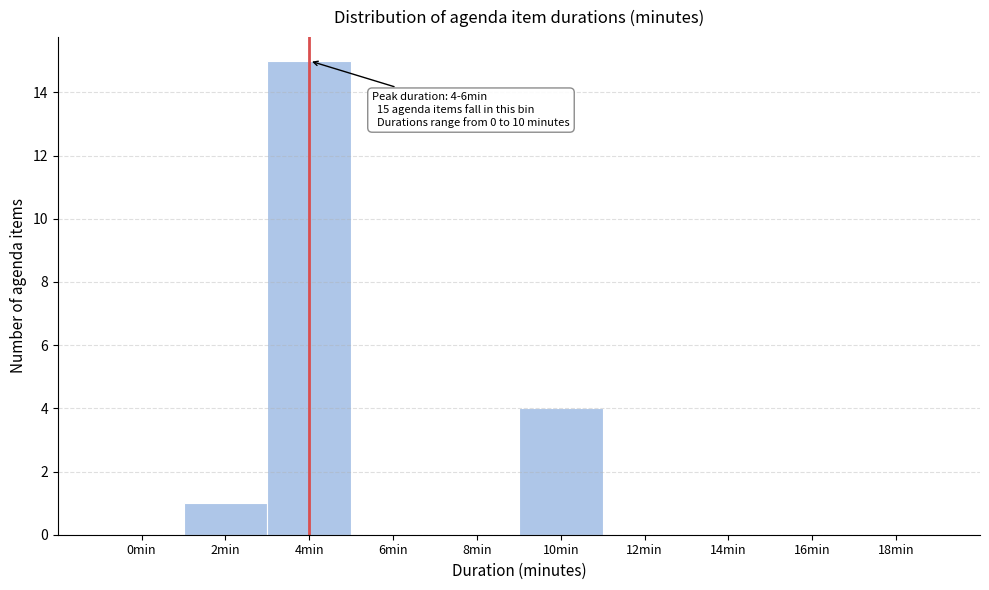

Reading left to right, extract all data points from this chart.

0min=0	2min=1	4min=15	6min=0	8min=0	10min=4	12min=0	14min=0	16min=0	18min=0